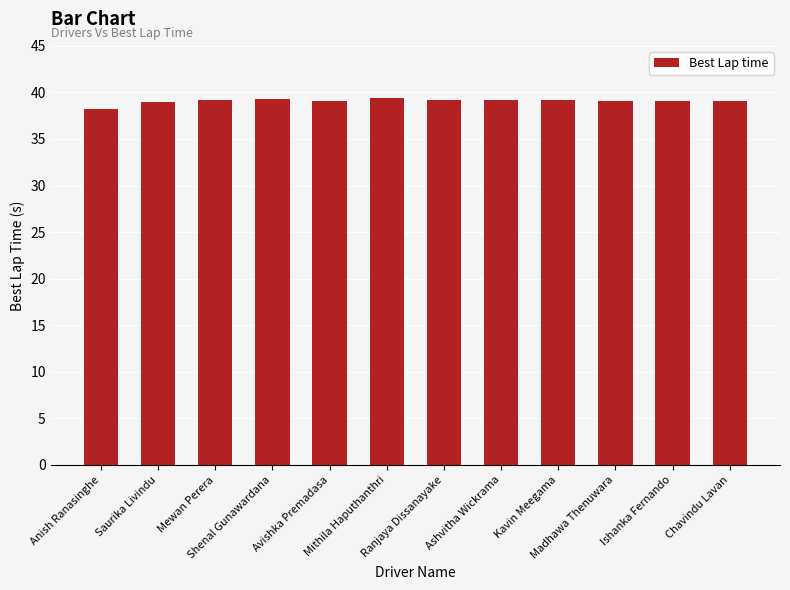

What is the difference between the maximum and minimum values?

1.2